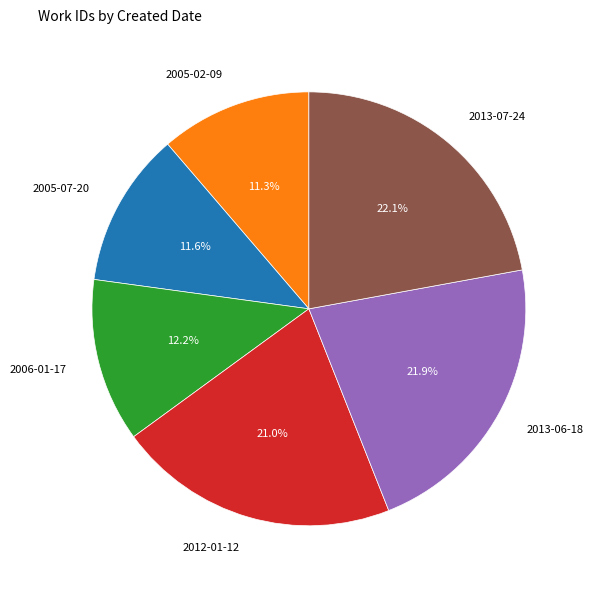

Is 2005-07-20 the majority of the pie?

No